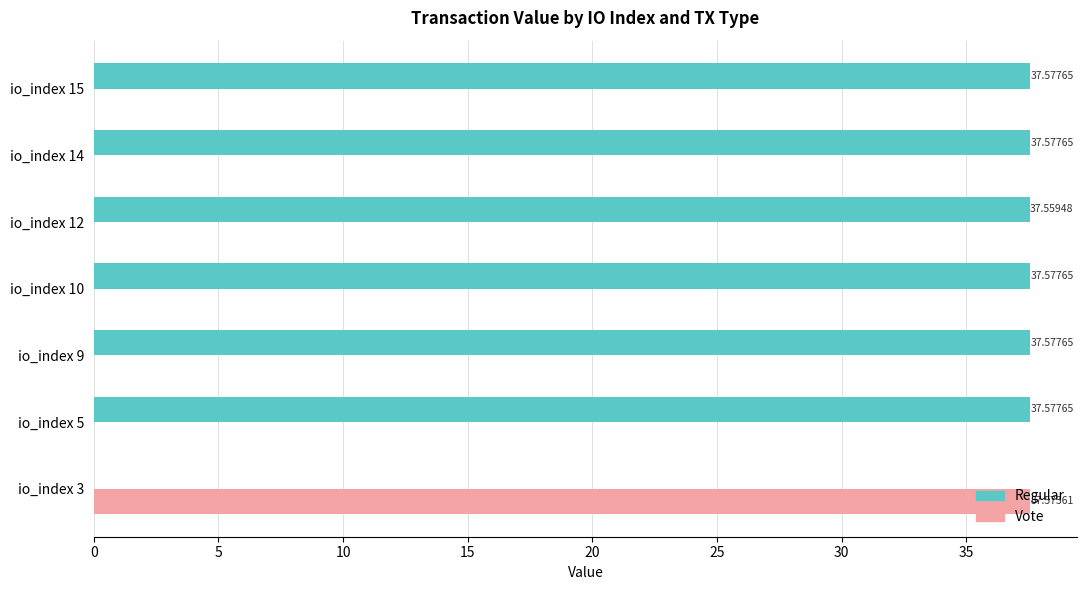

Is the value of Regular at io_index 10 greater than the value of Vote at io_index 3?

Yes